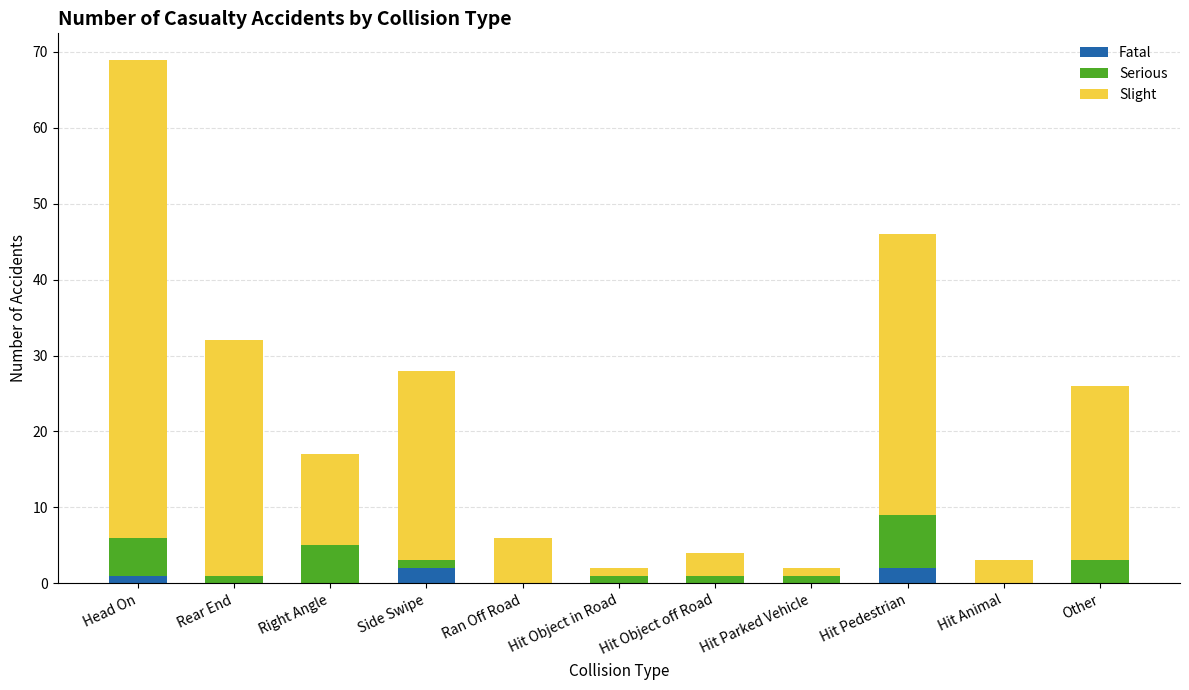

Count the number of categories in the chart.

11